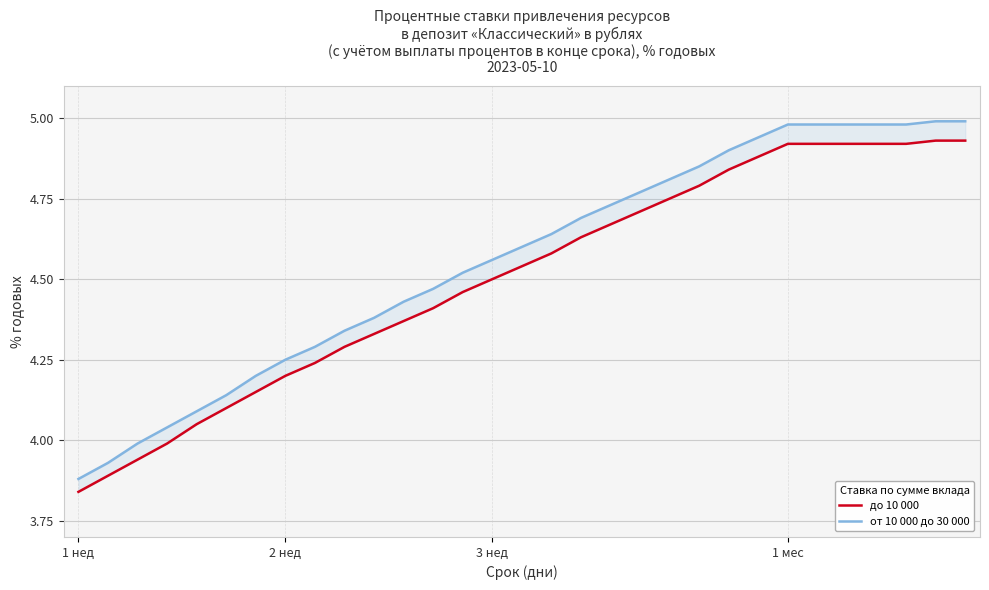

How many data points in до 10 000 are less than 4?

4